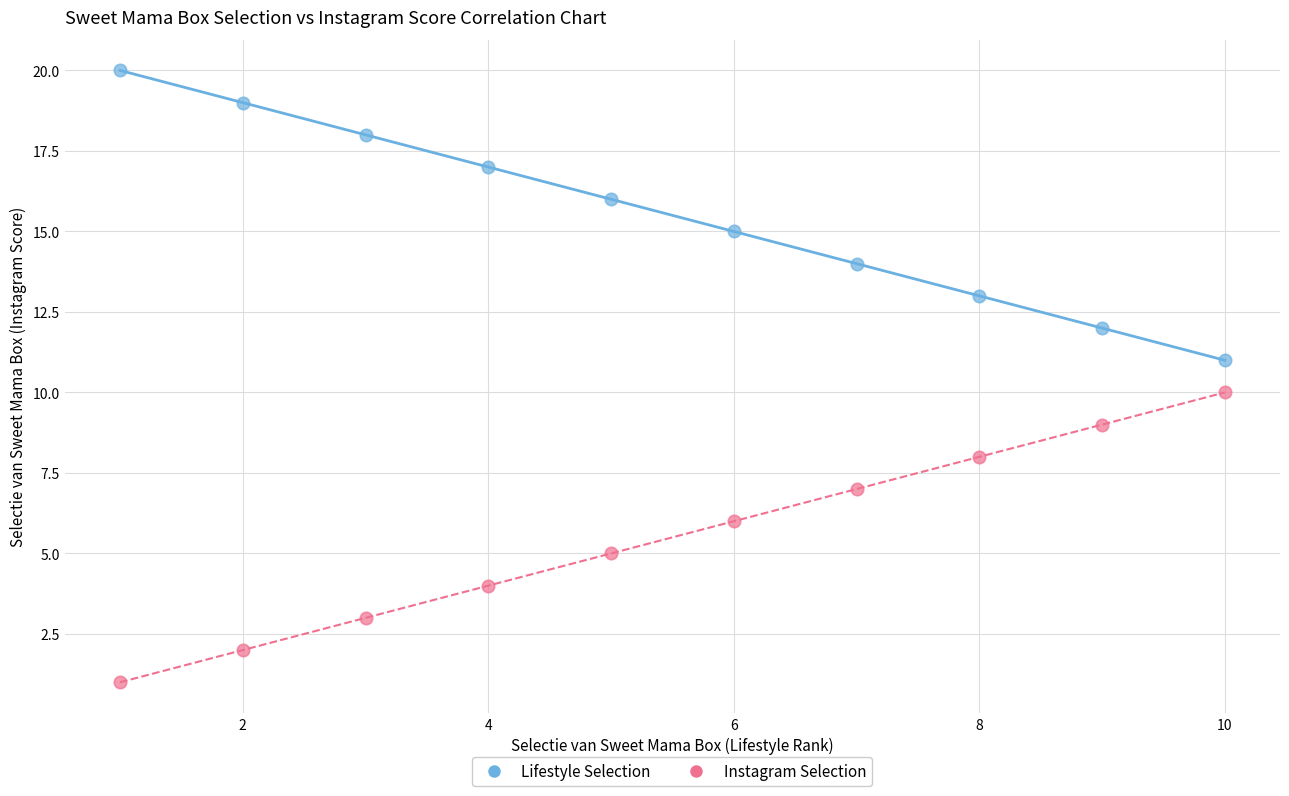

Which series reaches the minimum Y coordinate?

Instagram Selection